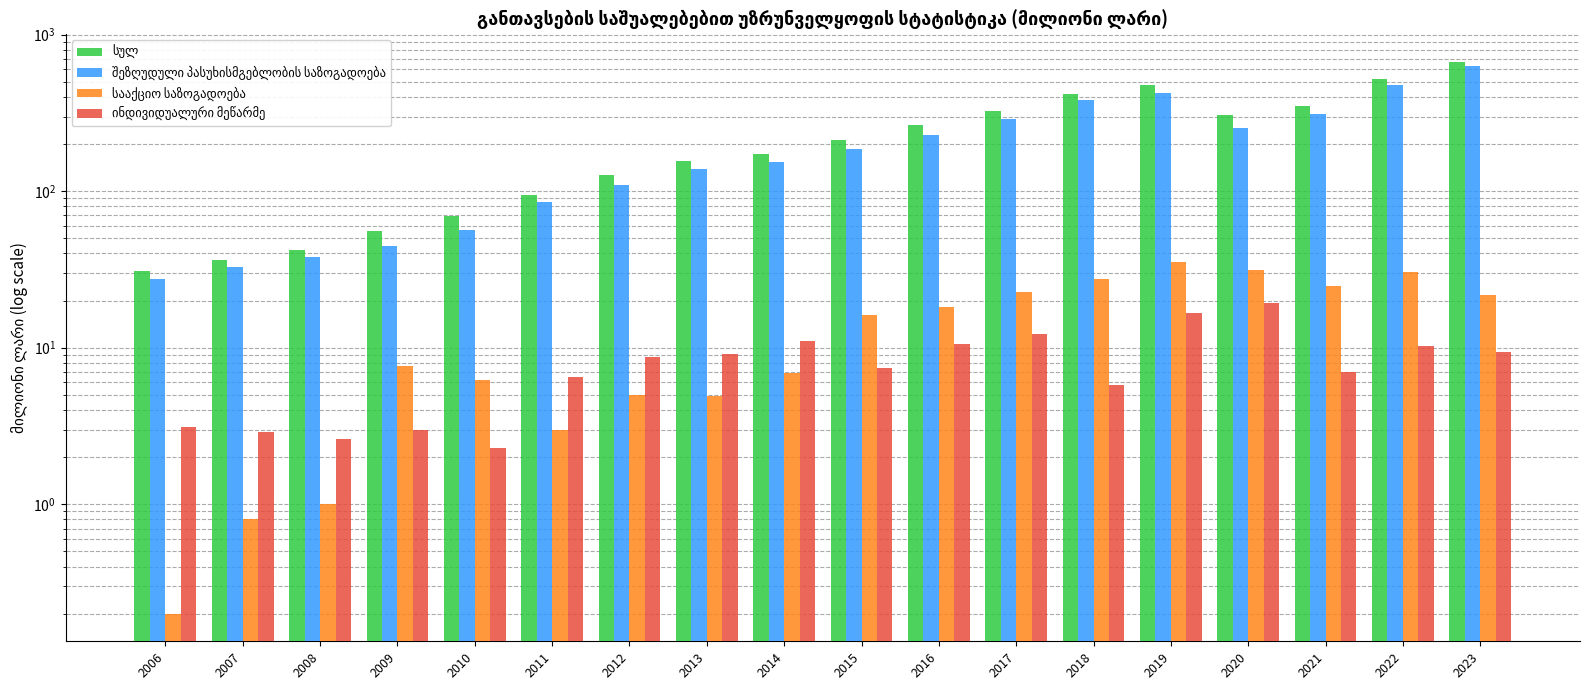

Reading right to left, list all the values displayed in this chart.

სულ: 671.2	519.4	349.2	307.8	478.7	418.0	327.3	264.3	213.3	173.6	155.5	127.4	95.1	69.0	55.5	41.8	36.5	31.0
შეზღუდული პასუხისმგებლობის საზოგადოება: 634.2	474.0	312.5	253.4	421.1	379.9	288.5	229.0	185.0	154.4	137.6	110.2	84.7	56.4	44.6	38.0	32.7	27.6
სააქციო საზოგადოება: 21.7	30.6	24.8	31.4	35.2	27.6	22.8	18.2	16.3	6.9	4.9	5.0	3.0	6.2	7.7	1.0	0.8	0.2
ინდივიდუალური მეწარმე: 9.4	10.2	7.0	19.2	16.7	5.8	12.3	10.5	7.4	11.1	9.1	8.7	6.5	2.3	3.0	2.6	2.9	3.1